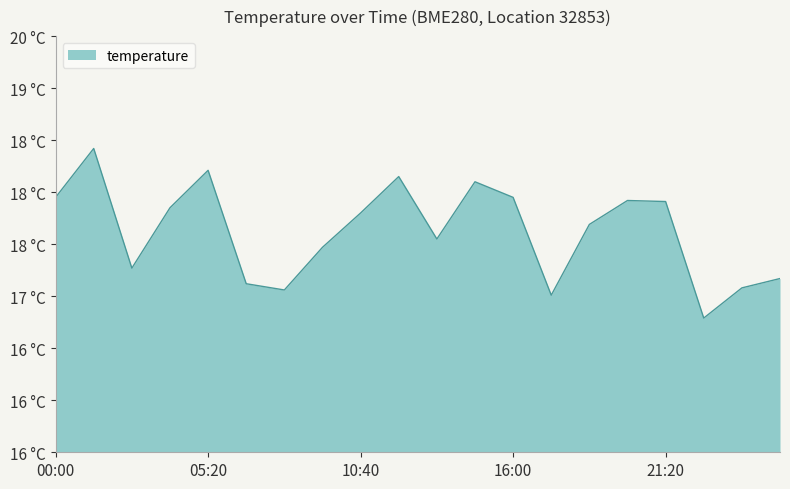

Does the chart display data point markers on the line(s)?

No